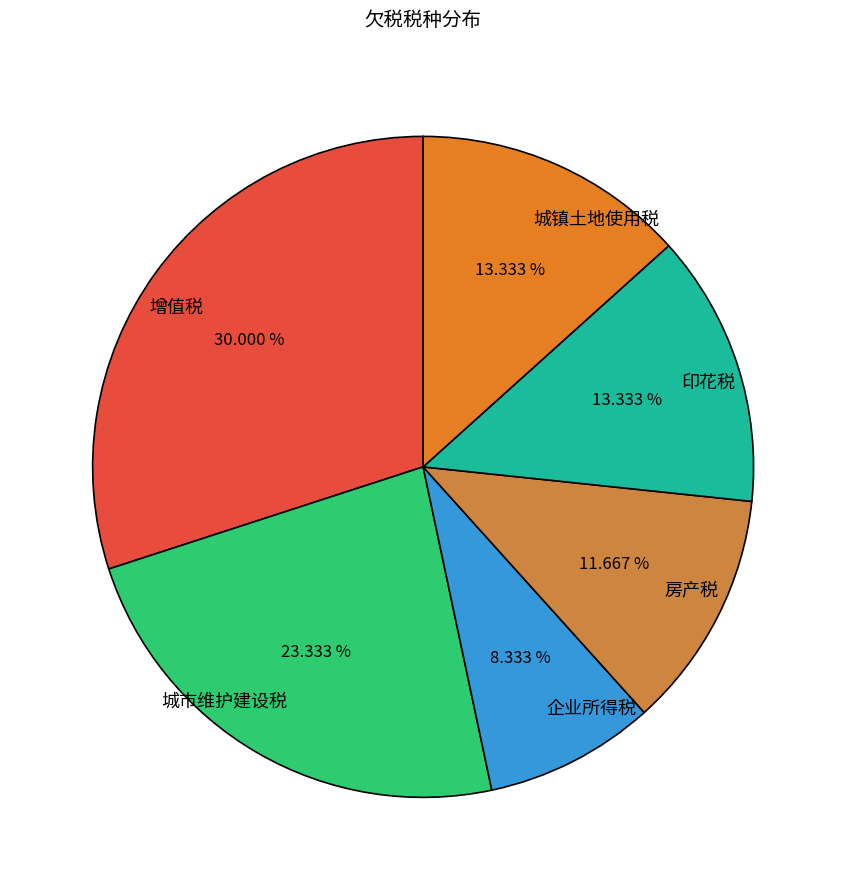

Count the number of slices in the pie.

6